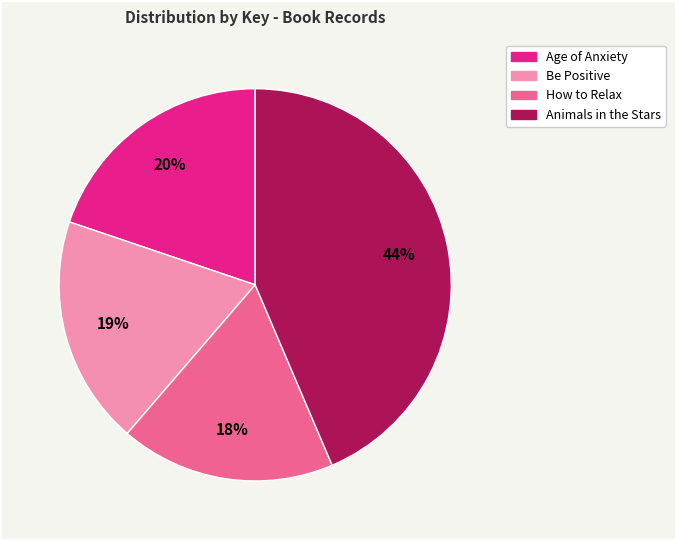

To the nearest percent, what is the average slice percentage?

25%